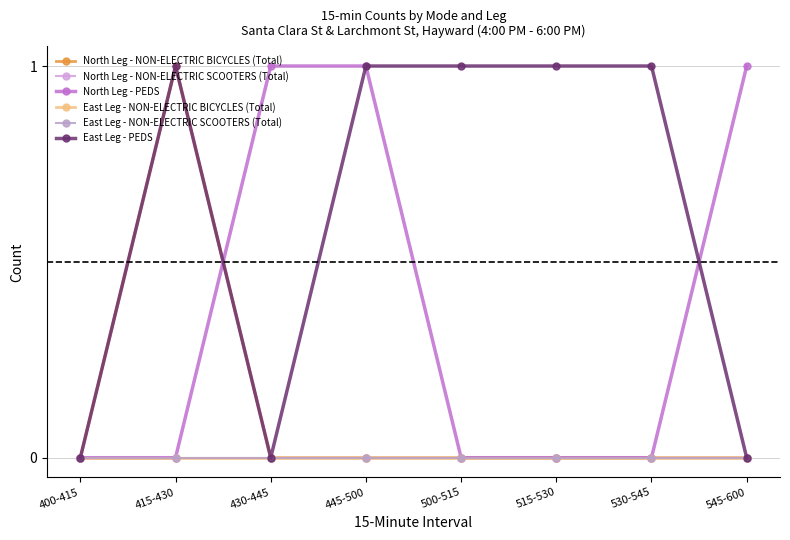

Is this an area chart (filled region under the line)?

No